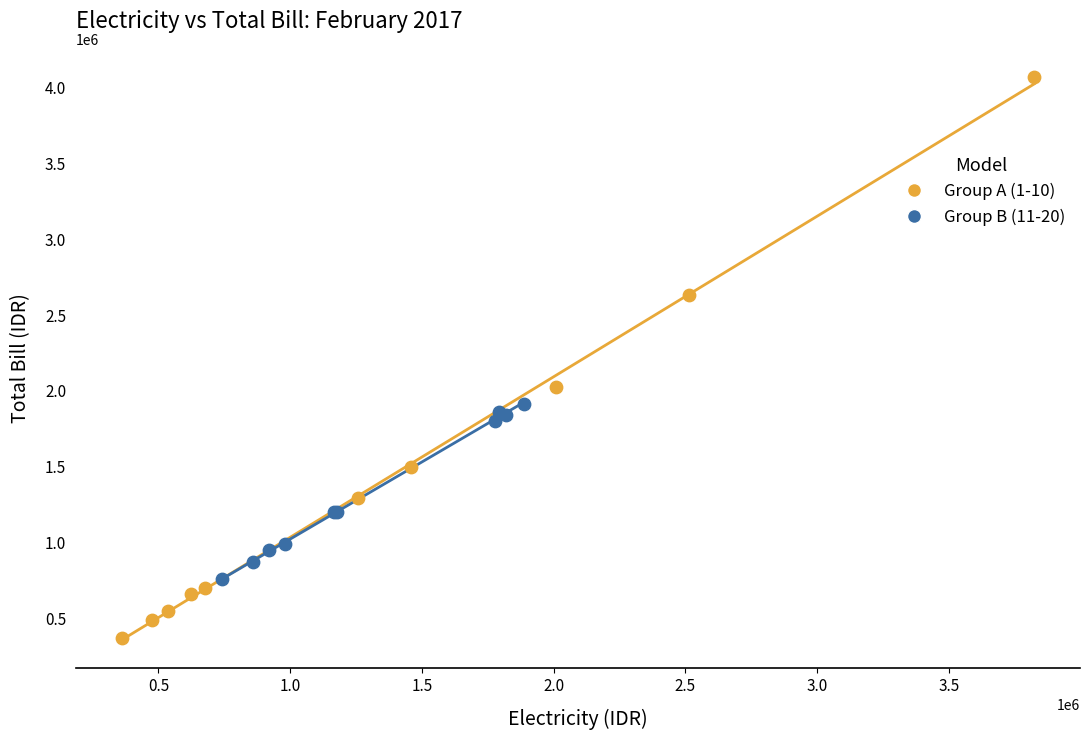

Which series contains the lowest Y value?

Group A (1-10)